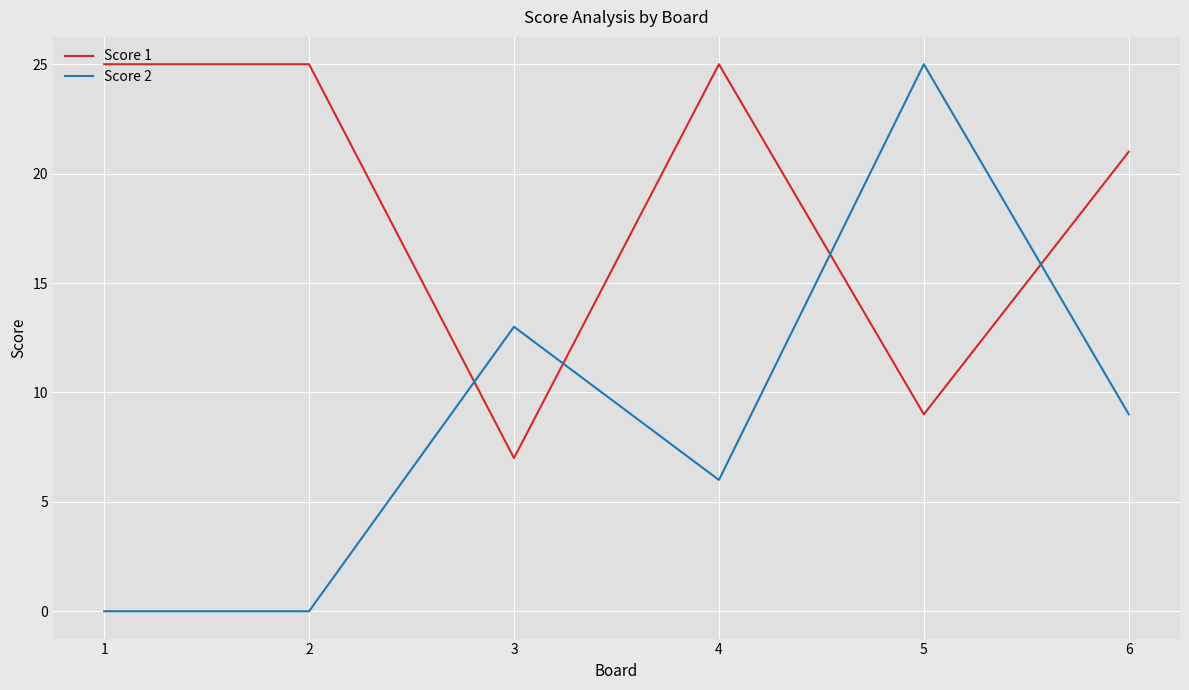

Reading left to right, what are all the values shown in this chart?

Score 1: 1=25	2=25	3=7	4=25	5=9	6=21
Score 2: 1=0	2=0	3=13	4=6	5=25	6=9